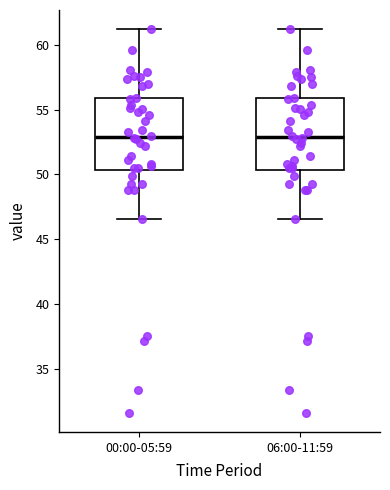

Reading left to right, read every box against the y-axis: the position of its median line, the range the box covers, and the ends of its whiskers. The values are not printed on the chart, so give them approximately, as read against the axis.

00:00-05:59: median 53.0, box 50.5 to 56.0, whiskers 46.5 to 61.0
06:00-11:59: median 53.0, box 50.5 to 56.0, whiskers 46.5 to 61.0